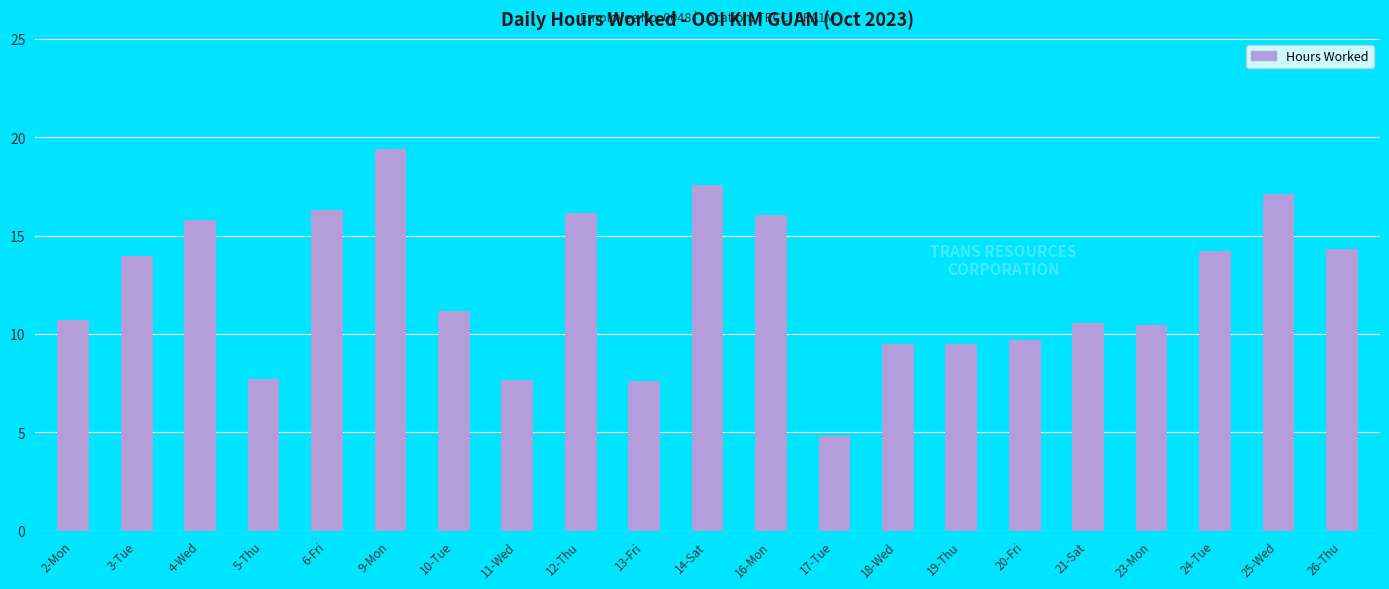

What is the value of the 16th bar from the left?

9.7